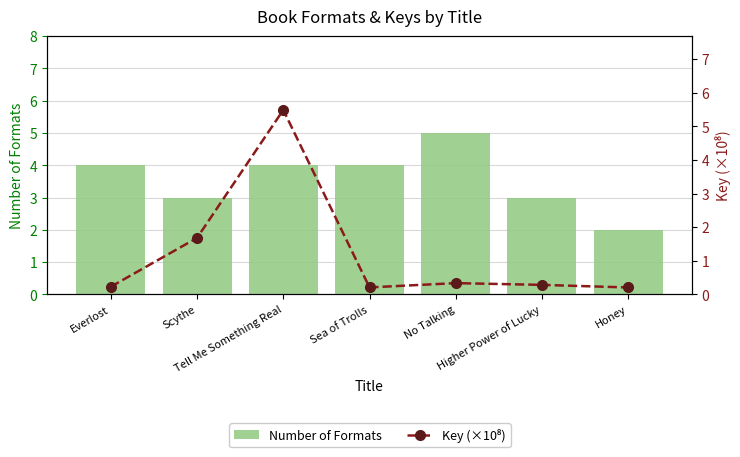

What value does the Number of Formats series have at No Talking?

5.0